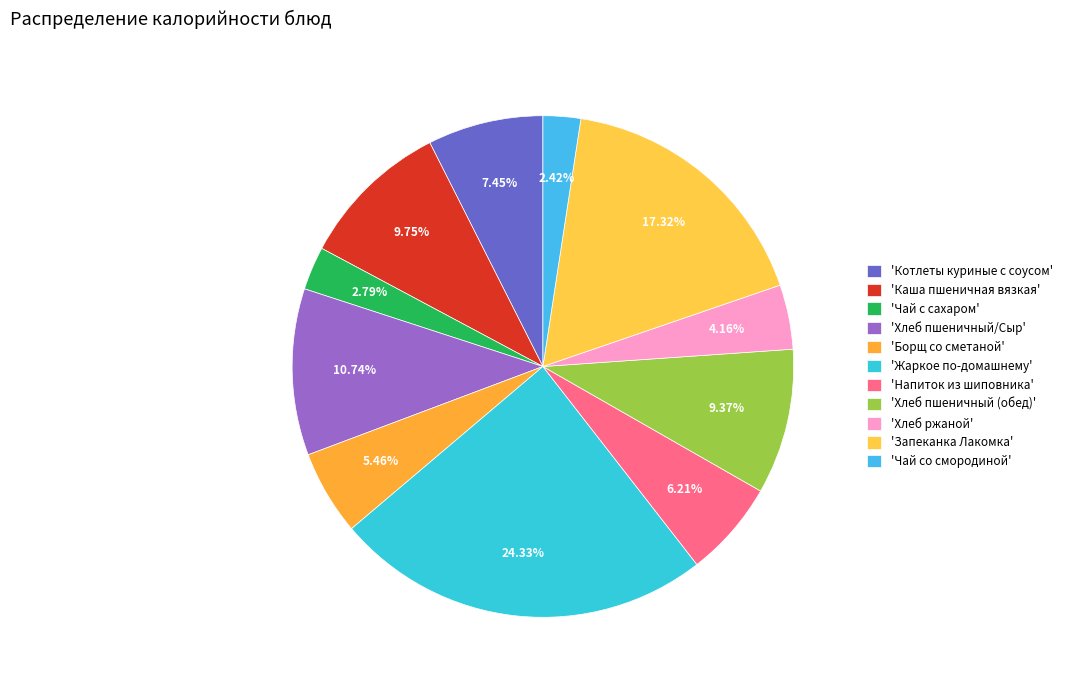

How many segments does this pie chart have?

11